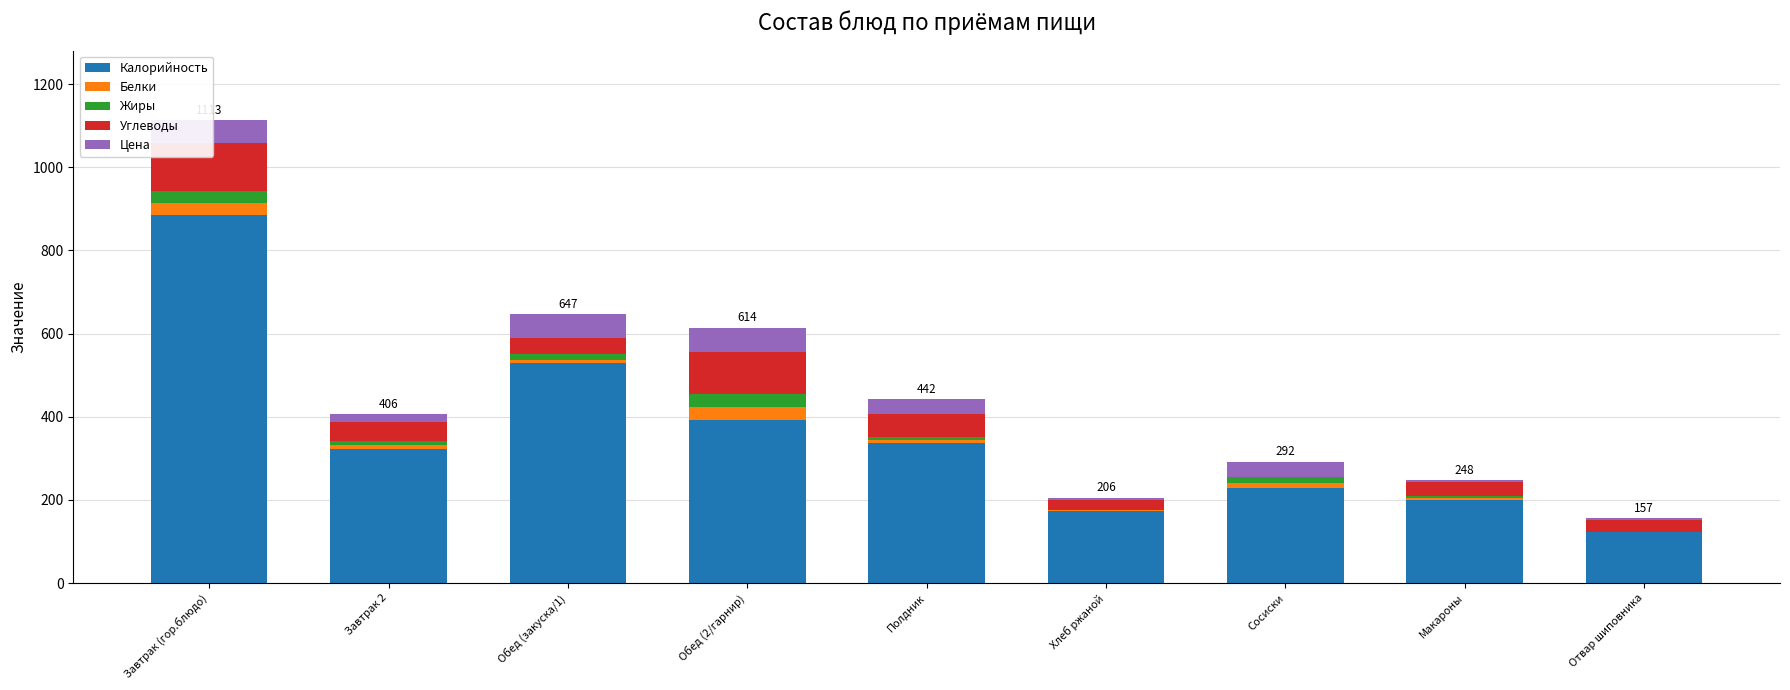

True or false: Белки has a value of 9.9 at Завтрак 2.

True